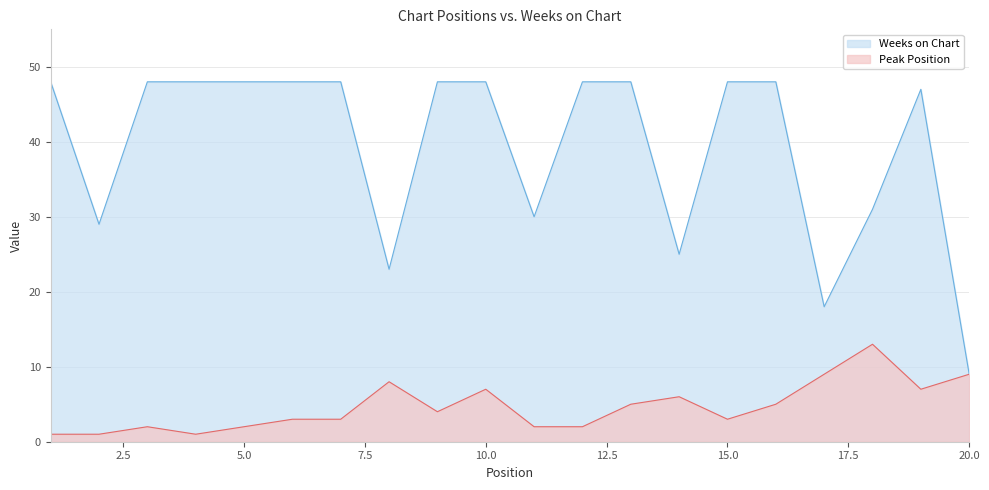

What is the sum of all Weeks on Chart values?

788